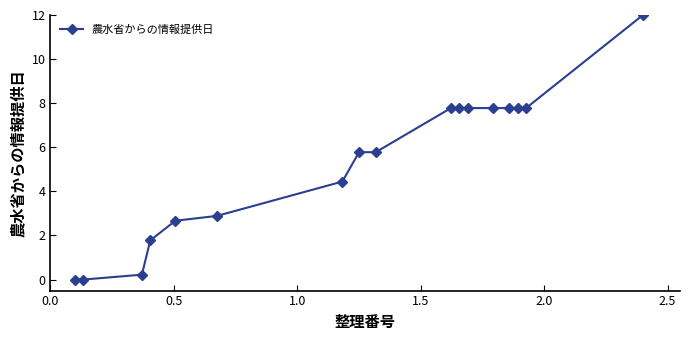

What is the maximum value shown in the chart?

12.0